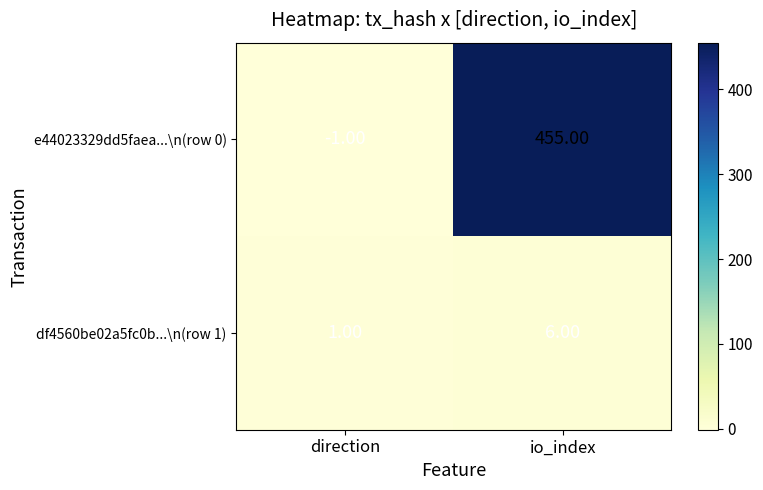

Where is e44023329dd5faea...\n(row 0) nearest to the value 227?

direction